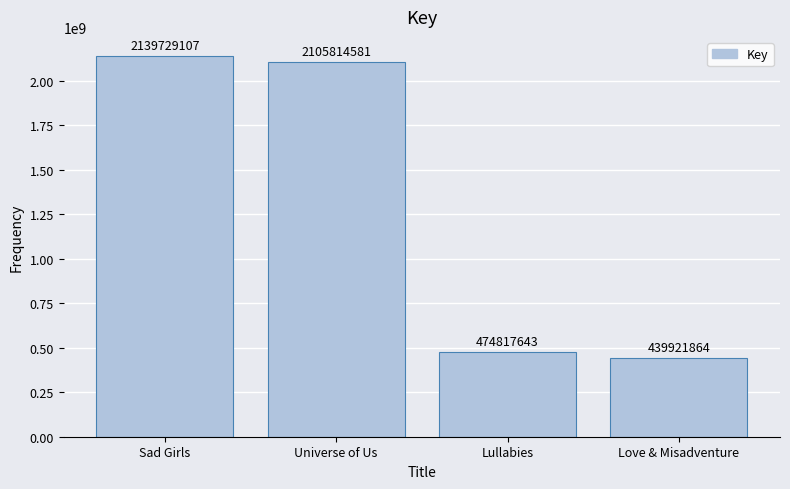

What is the sum of all values?

5160283195